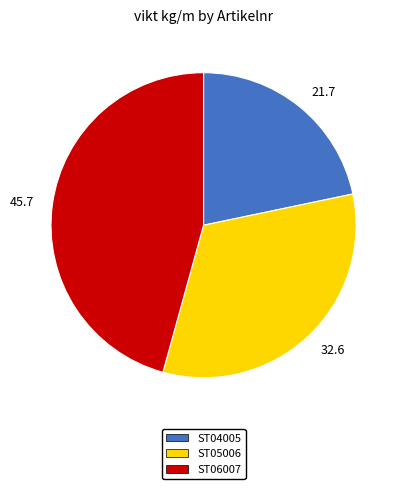

Between 21.7 and 32.6, which is larger?

32.6